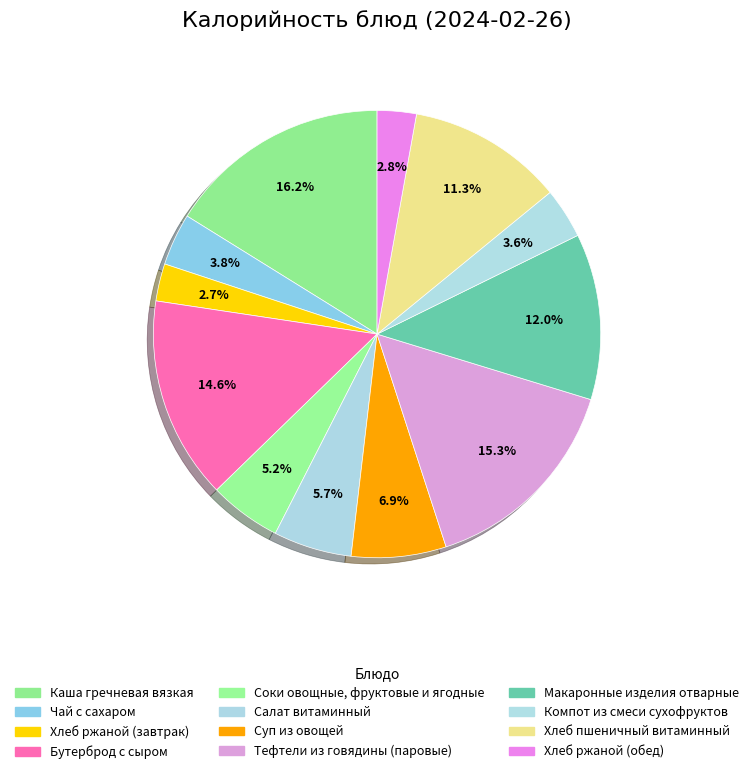

To the nearest percent, what percentage of the pie is Соки овощные, фруктовые и ягодные?

5%